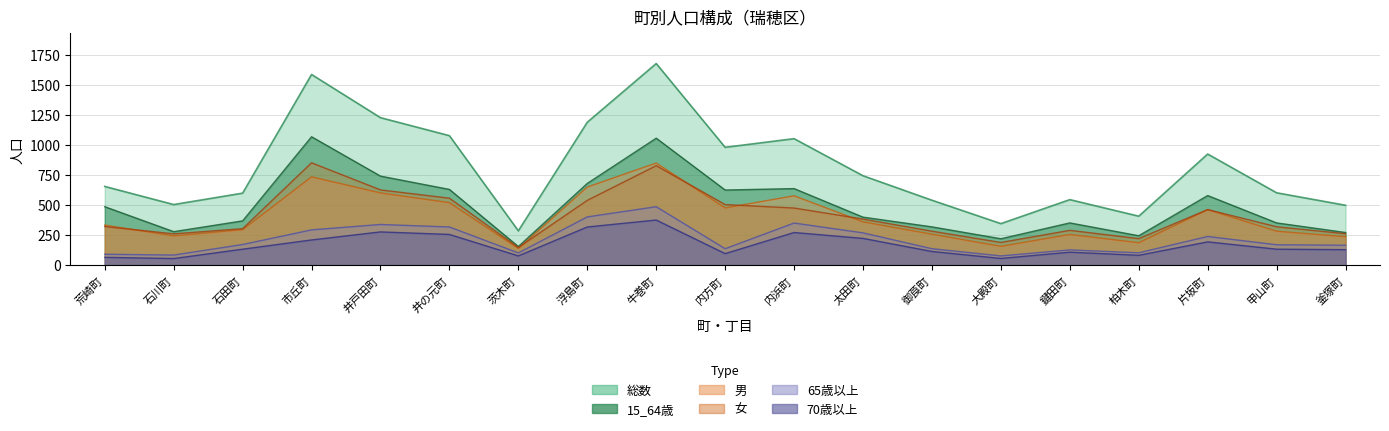

List the series in order of their peak value, lowest first.

70歳以上, 65歳以上, 男, 女, 15_64歳, 総数